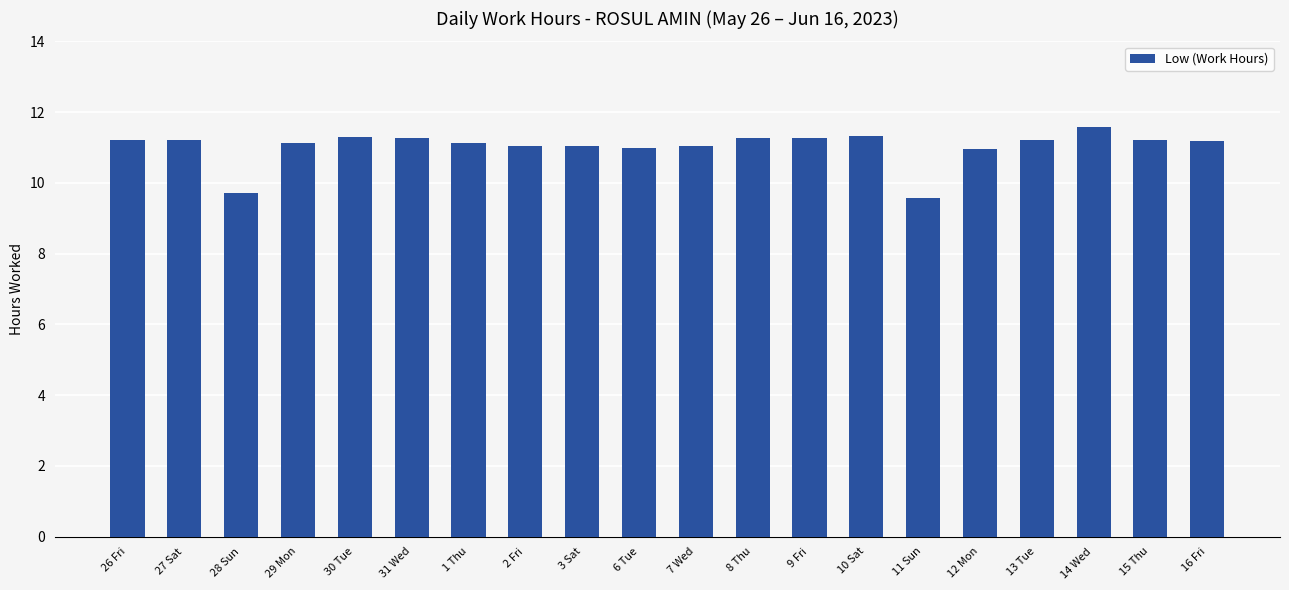

What is the change in value from 26 Fri to 28 Sun?

-1.5